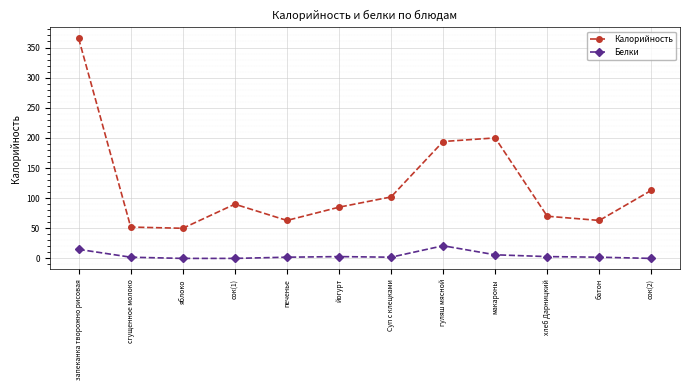

The value of Калорийность at Суп с клецками is 102. True or false?

True